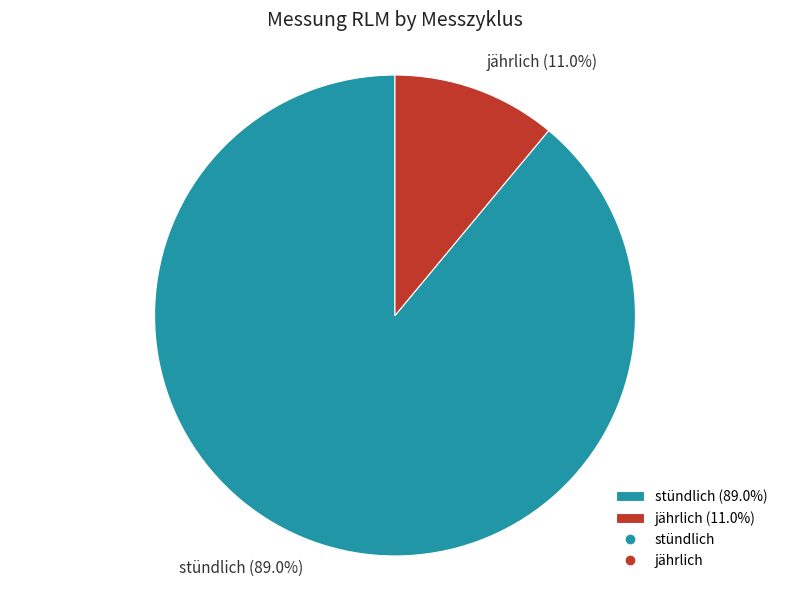

Which category has the smallest portion of the pie?

jährlich